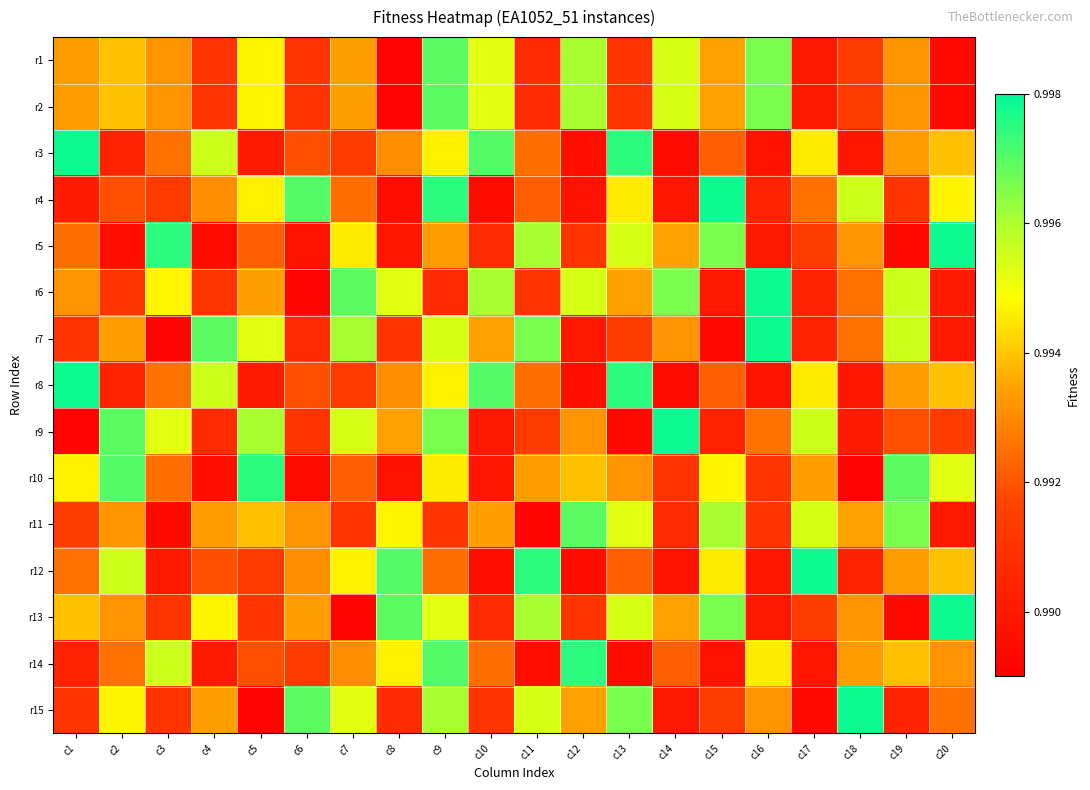

What is the greatest value displayed?

1.0